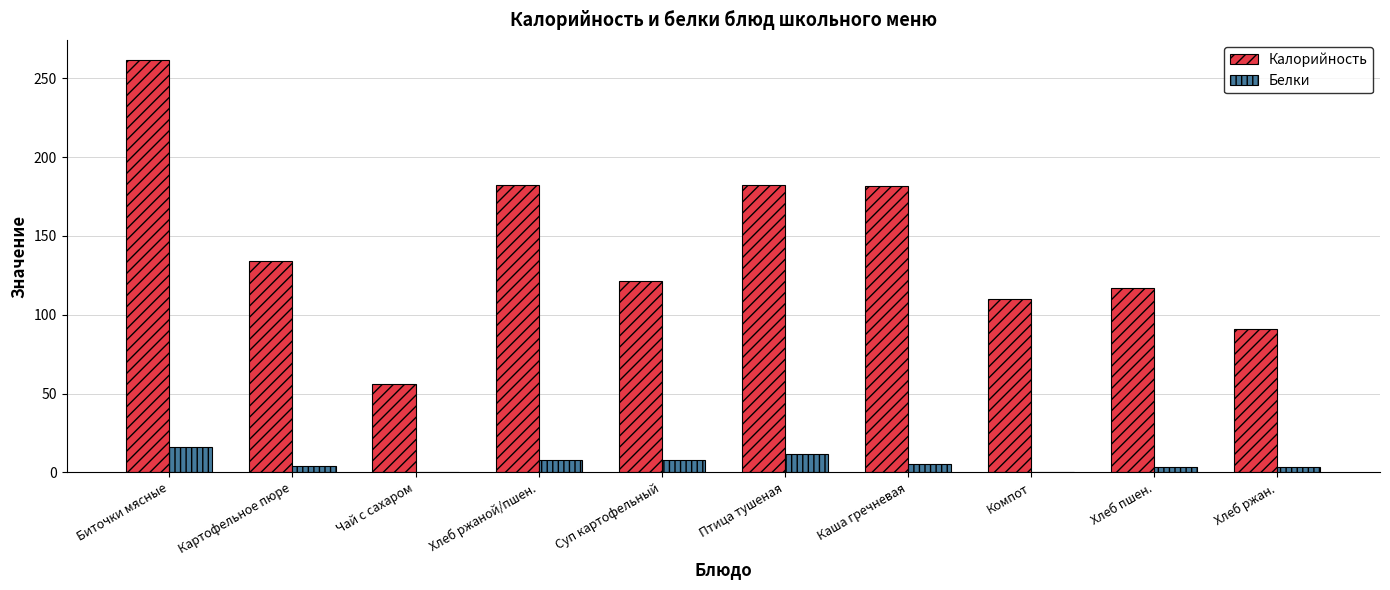

What are all the series names shown in the legend?

Калорийность, Белки